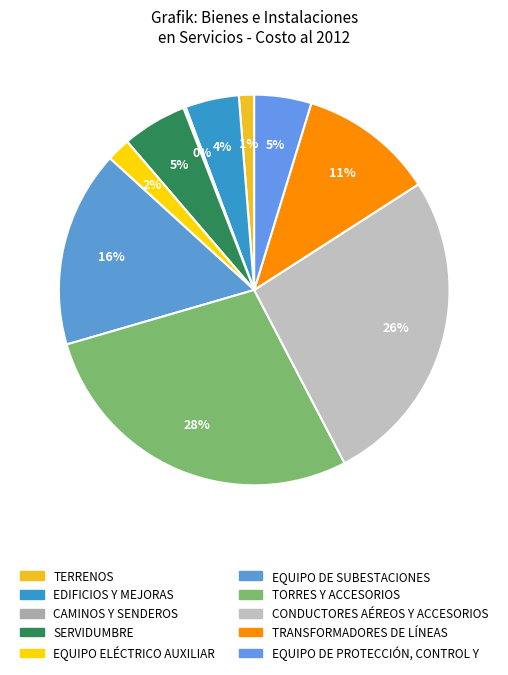

What is the ratio of the value at TORRES Y ACCESORIOS to the value at CONDUCTORES AÉREOS Y ACCESORIOS?

1.1